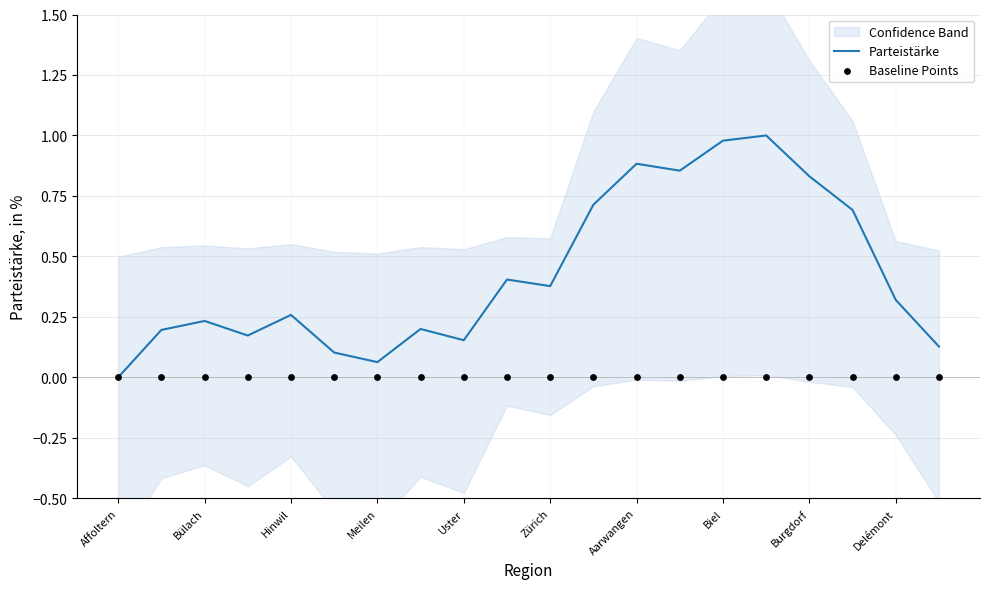

What are all the series names shown in the legend?

Parteistärke, Baseline Points